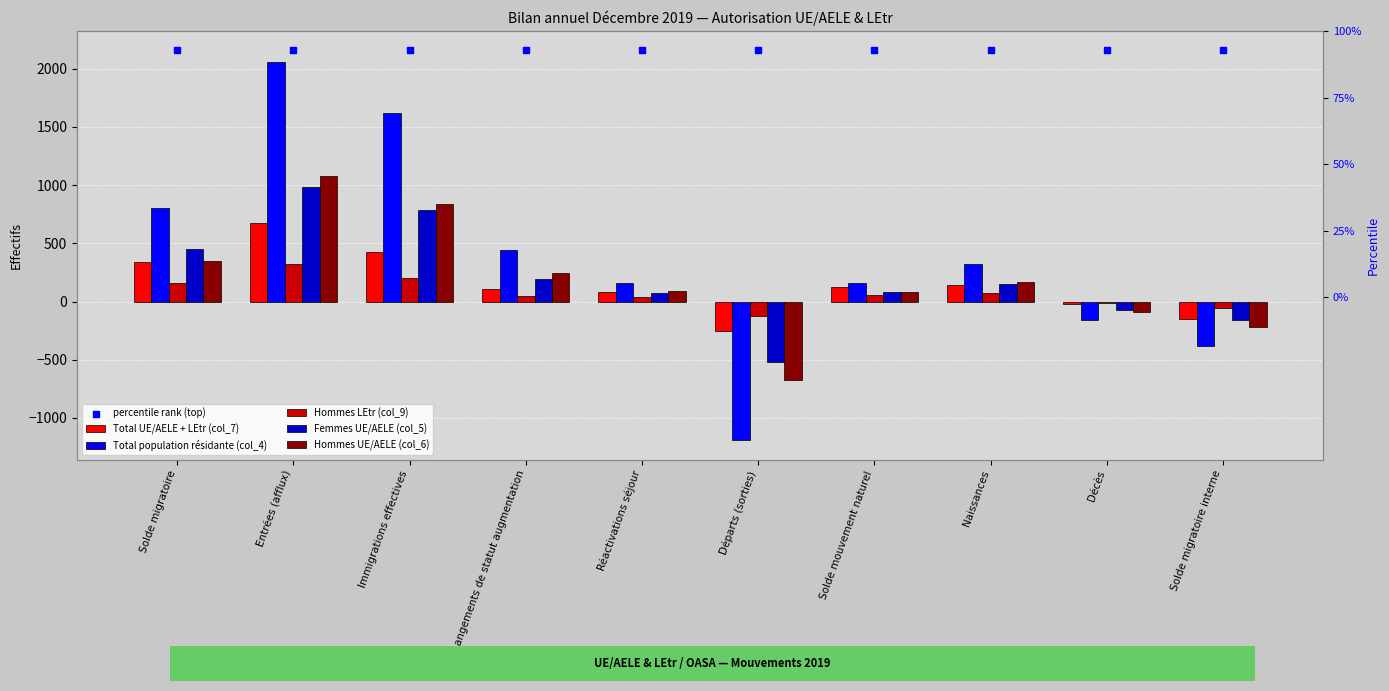

What are all the series names shown in the legend?

Total UE/AELE + LEtr (col_7), Total population résidante (col_4), Hommes LEtr (col_9), Femmes UE/AELE (col_5), Hommes UE/AELE (col_6), percentile rank (top)